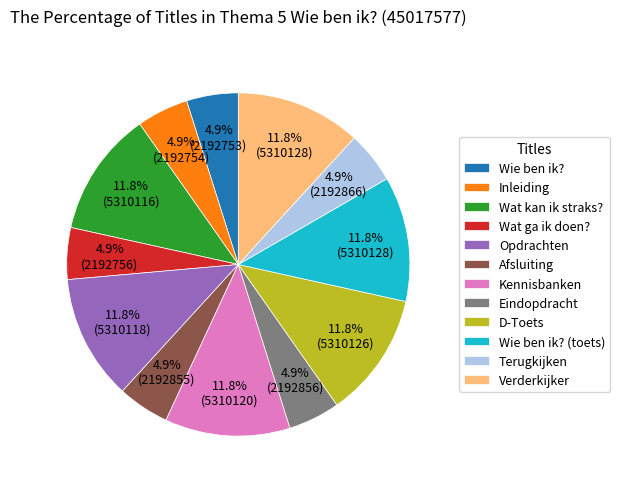

To the nearest percent, what is the difference between the Wie ben ik? (toets) and Wat ga ik doen? slice percentages?

7%